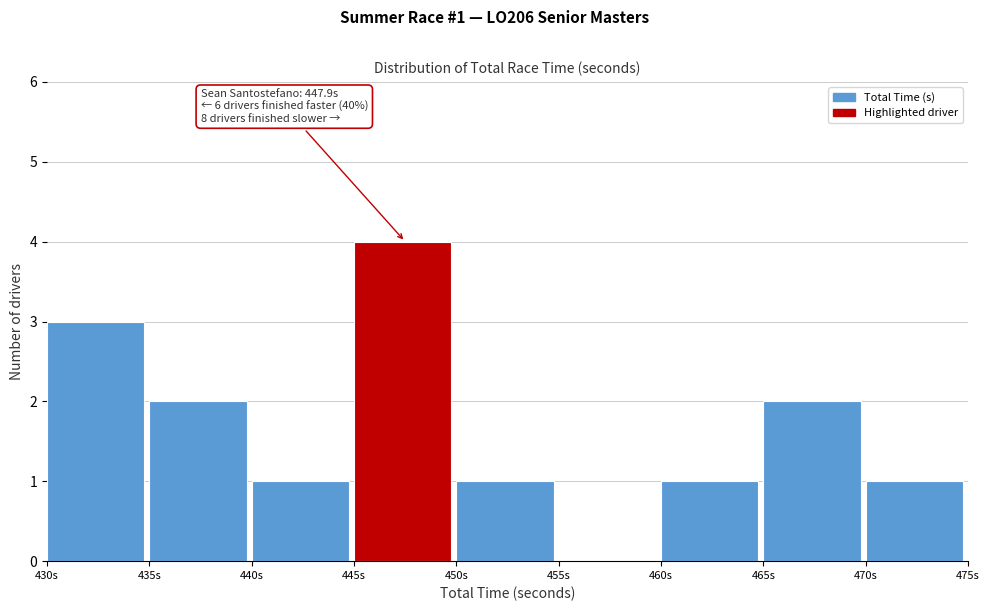

Over which range of the x-axis is the bar tallest?

445 to 450